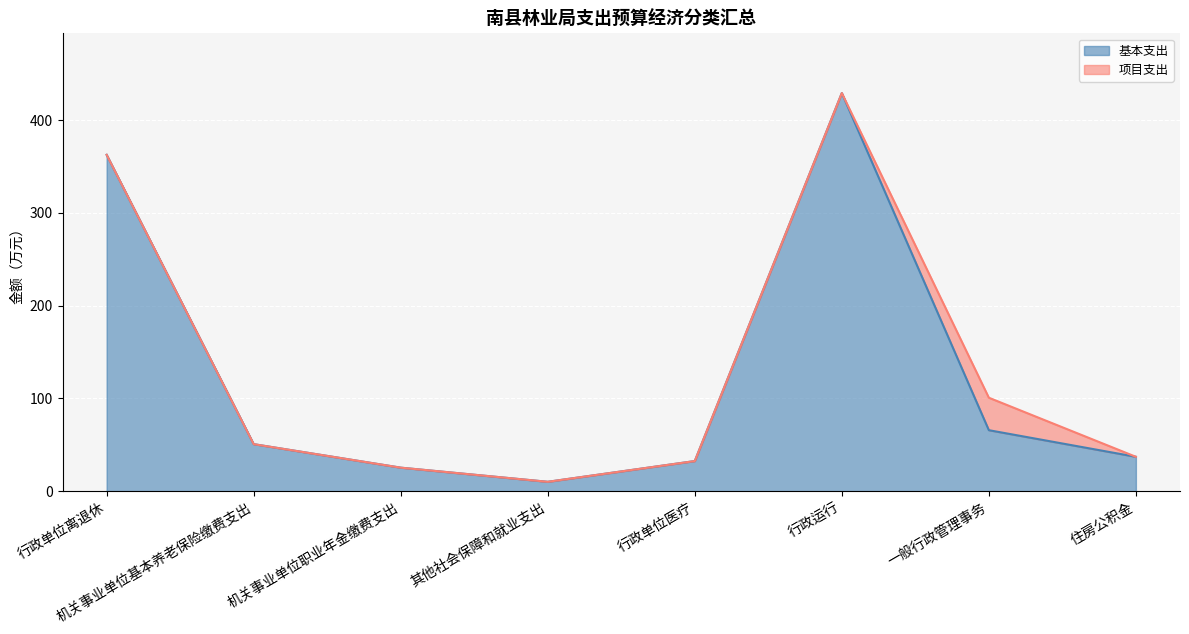

What is the label of the 7th point from the left?

一般行政管理事务